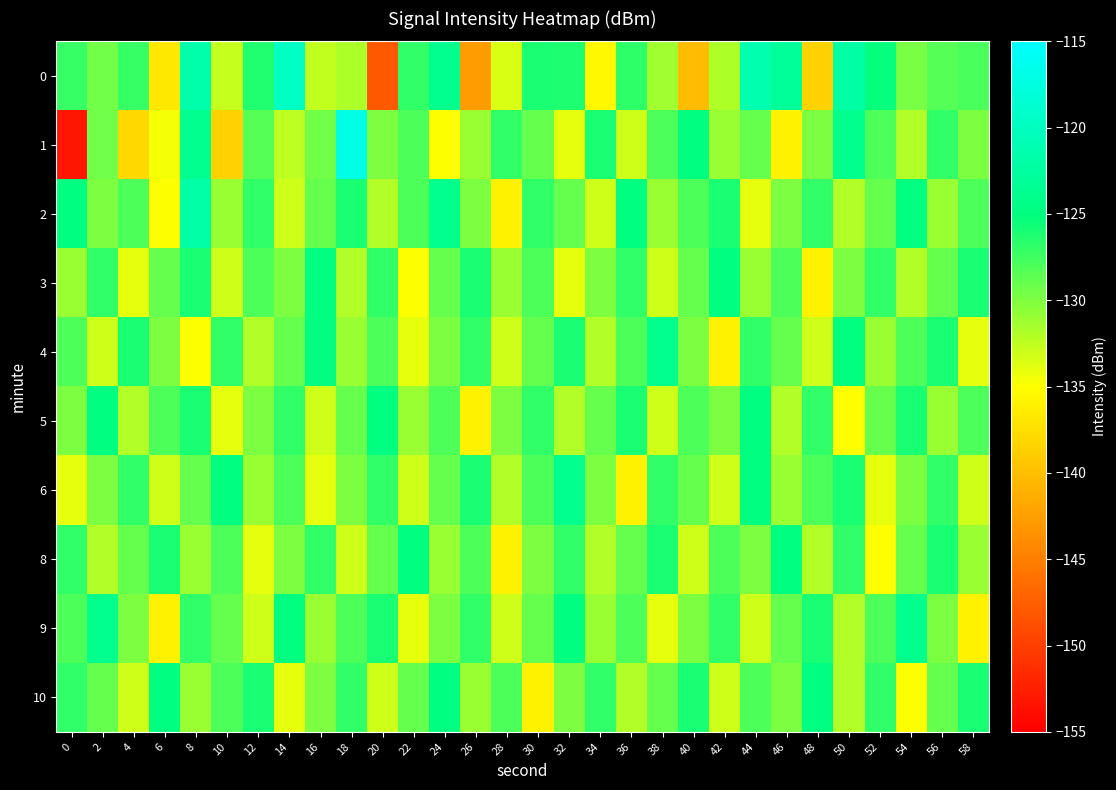

What is the spread (max minus min) of values at 22?

10.0